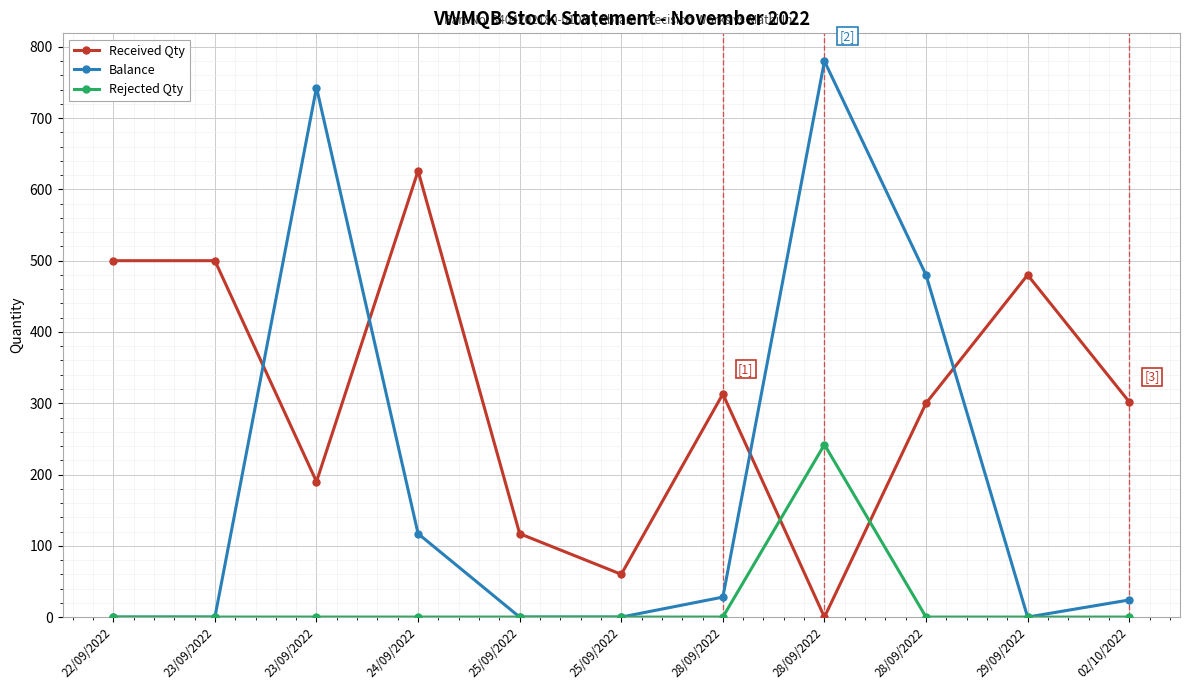

Is the value of Balance at 28/09/2022 greater than the value of Received Qty at 23/09/2022?

No